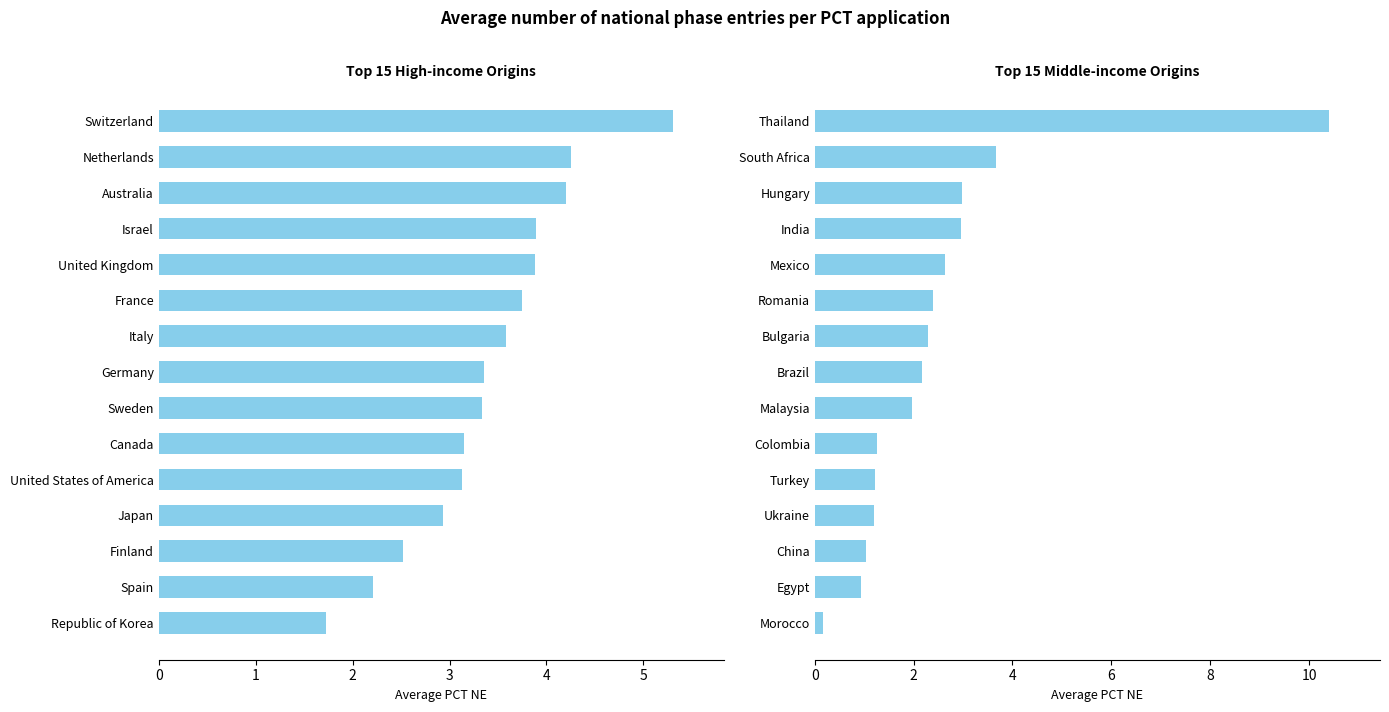

Reading left to right, extract all data points from this chart.

High-income Average PCT NE: 5.3	4.3	4.2	3.9	3.9	3.8	3.6	3.4	3.3	3.1	3.1	2.9	2.5	2.2	1.7
Middle-income Average PCT NE: 10.4	3.7	3.0	3.0	2.6	2.4	2.3	2.2	2.0	1.3	1.2	1.2	1.0	0.9	0.2